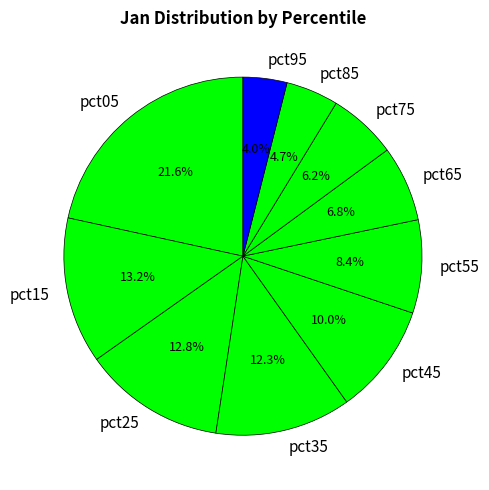

What is the smallest slice in the pie chart?

pct95